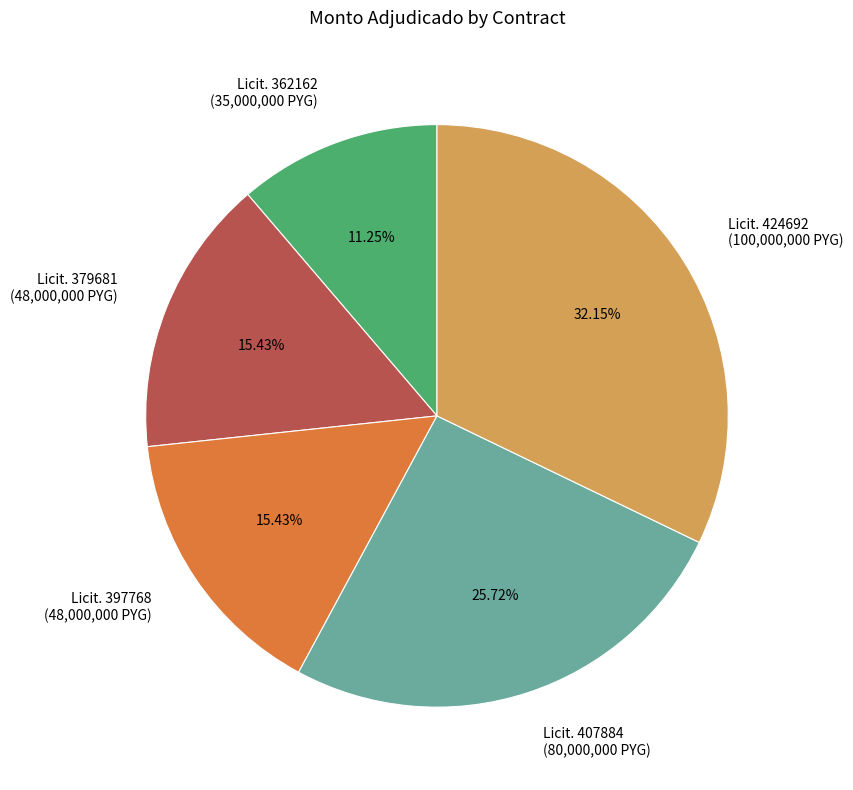

Which slice is the smallest?

Licit. 362162 (35,000,000 PYG)